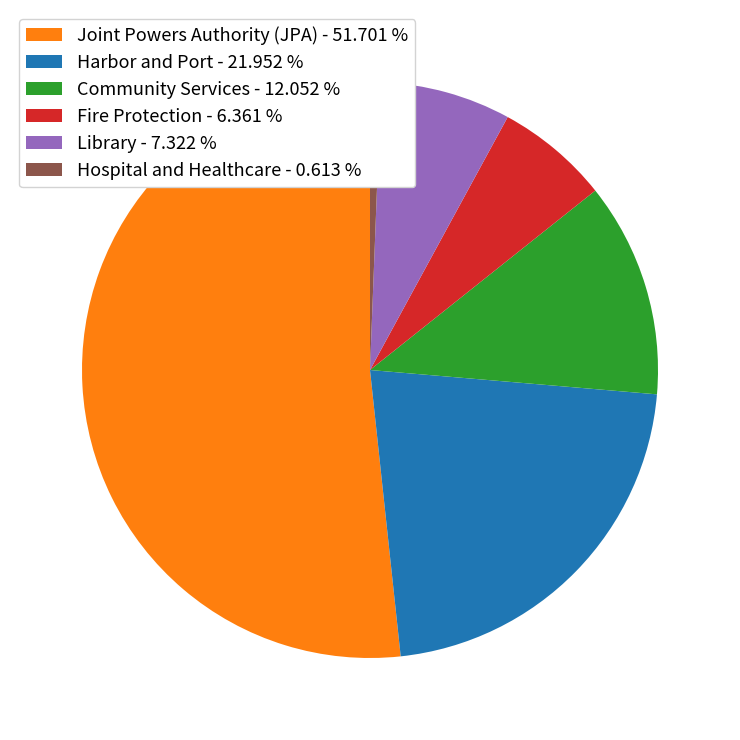

Is there a majority slice in this chart?

Yes